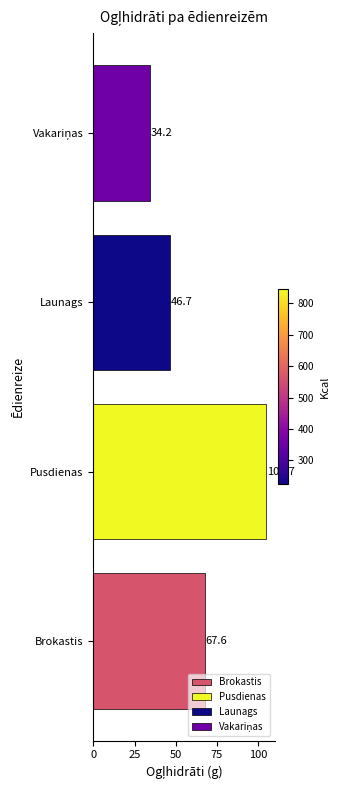

At which label is the value closest to 69?

Brokastis